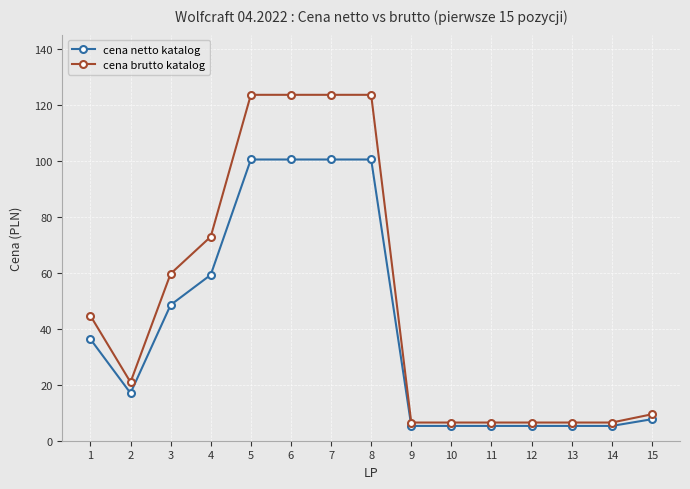

At which category does cena netto katalog reach its first local valley?

2